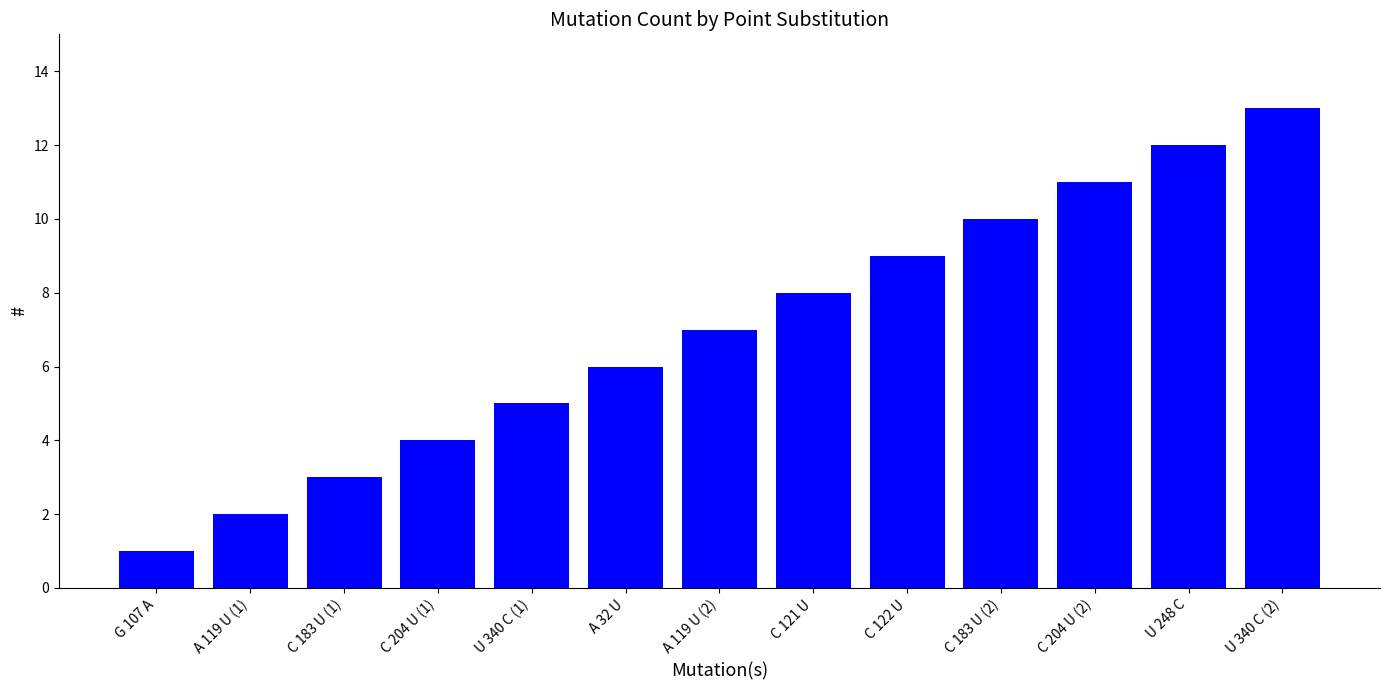

Rank the categories by value from highest to lowest.

U 340 C (2), U 248 C, C 204 U (2), C 183 U (2), C 122 U, C 121 U, A 119 U (2), A 32 U, U 340 C (1), C 204 U (1), C 183 U (1), A 119 U (1), G 107 A